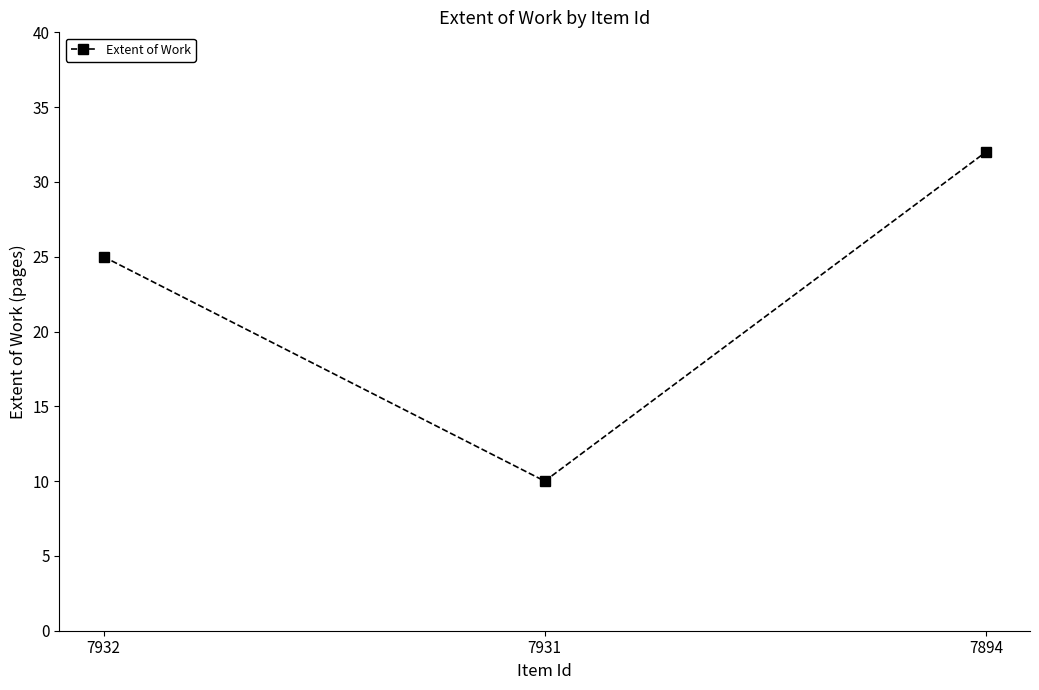

What is the minimum value shown in the chart?

10